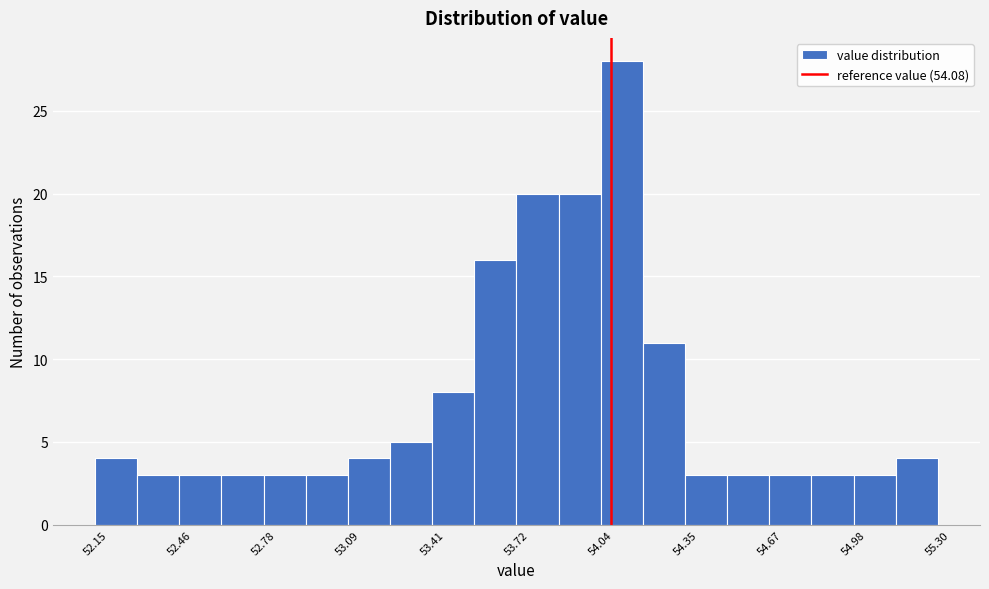

Around what value on the x-axis is the tallest bar? Give the approximate position of its centre, as read against the axis.

54.10